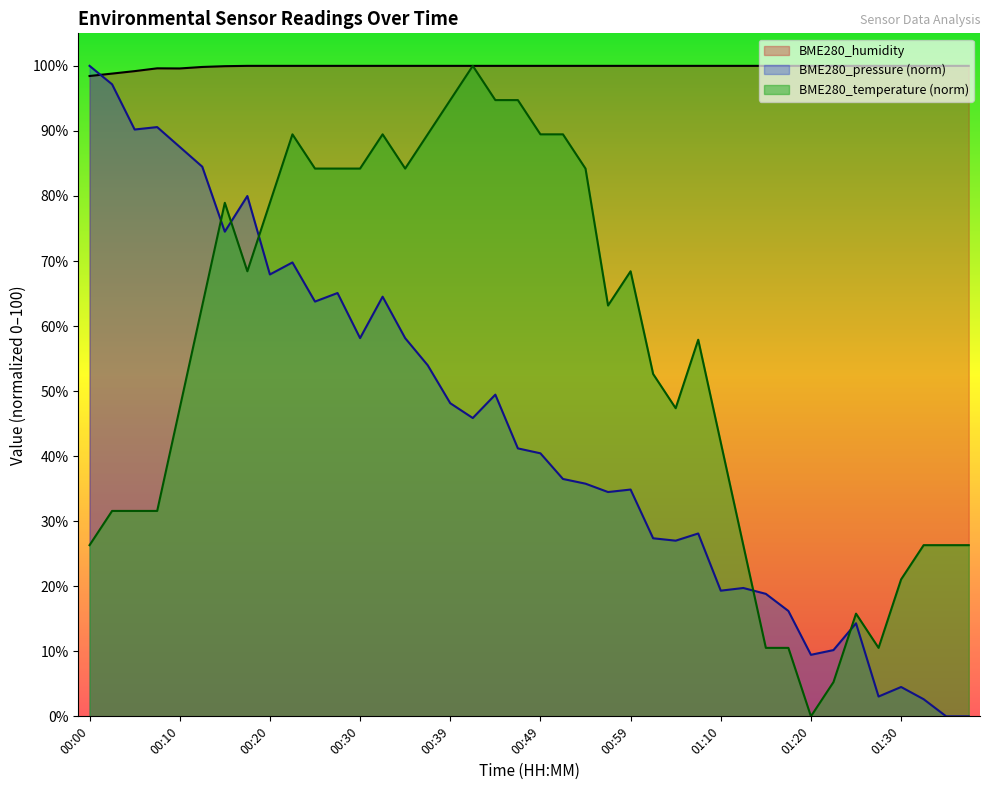

What is the label of the 26th point from the left?

01:01